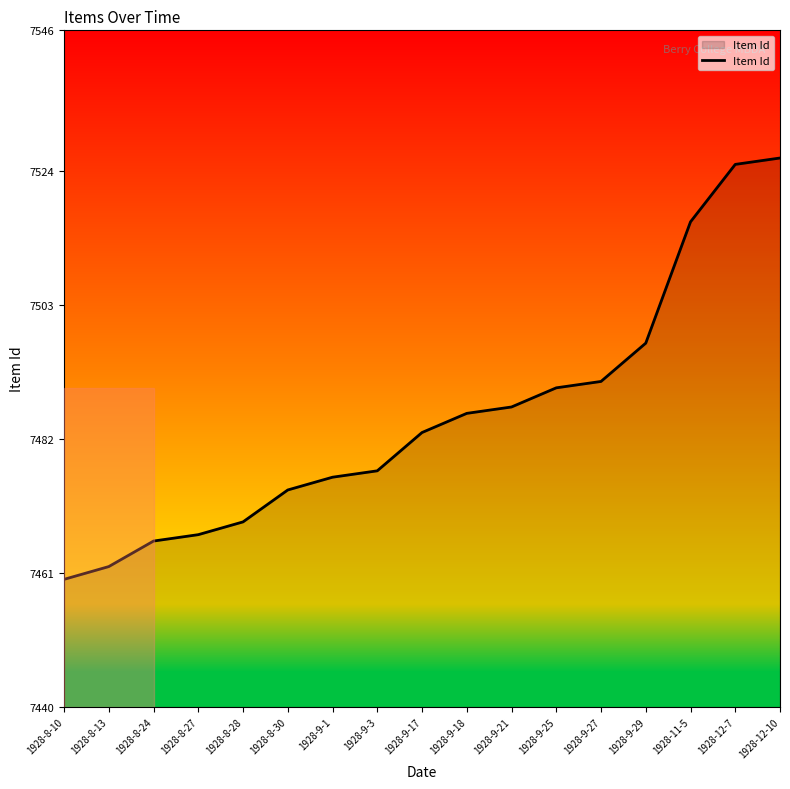

Reading left to right, list all the values displayed in this chart.

1928-8-10=7460	1928-8-13=7462	1928-8-24=7466	1928-8-27=7467	1928-8-28=7469	1928-8-30=7474	1928-9-1=7476	1928-9-3=7477	1928-9-17=7483	1928-9-18=7486	1928-9-21=7487	1928-9-25=7490	1928-9-27=7491	1928-9-29=7497	1928-11-5=7516	1928-12-7=7525	1928-12-10=7526